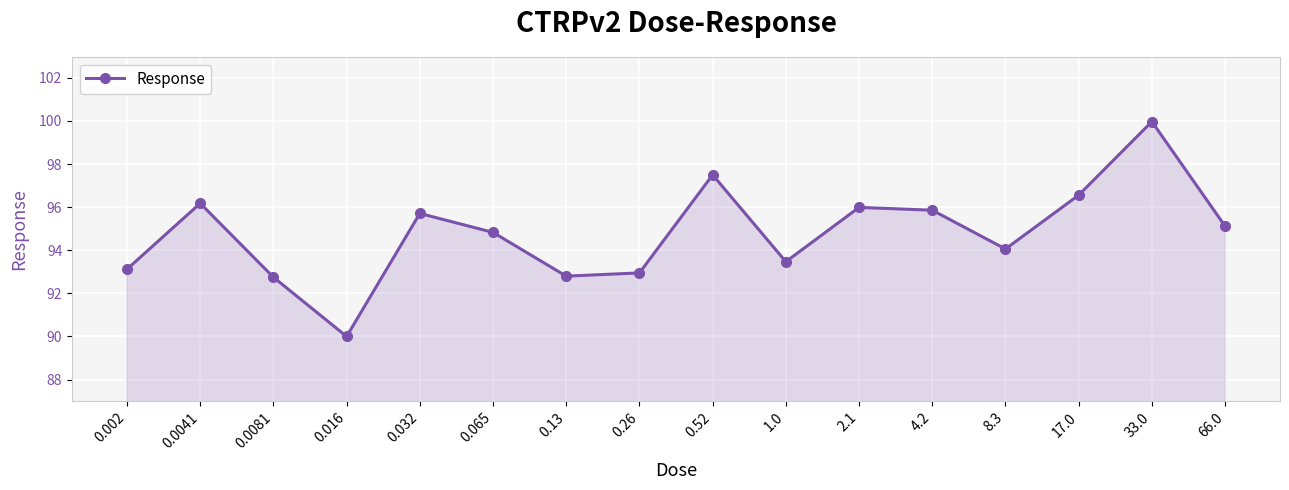

Reading left to right, what are all the values shown in this chart?

93.1	96.2	92.8	90.0	95.7	94.8	92.8	93.0	97.5	93.5	96.0	95.9	94.1	96.6	100.0	95.1